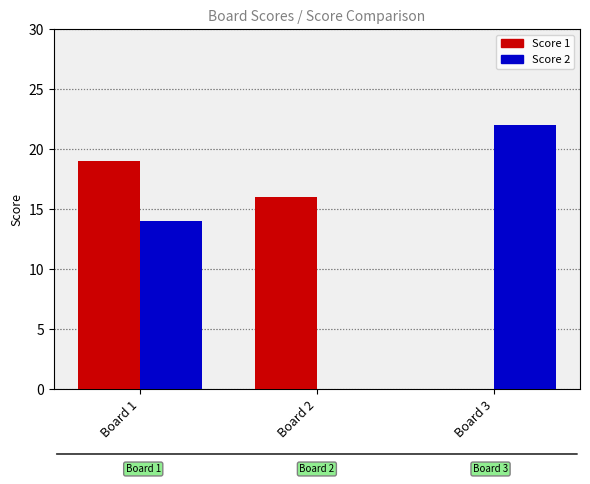

What is the average value of the Score 1 series?

12